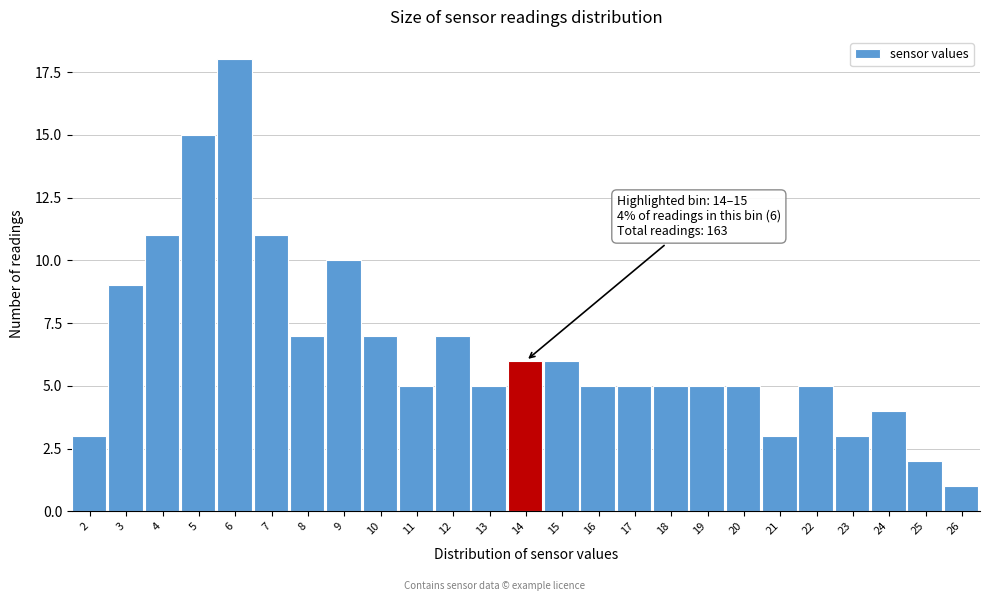

Reading left to right, extract all data points from this chart.

2=3	3=9	4=11	5=15	6=18	7=11	8=7	9=10	10=7	11=5	12=7	13=5	14=6	15=6	16=5	17=5	18=5	19=5	20=5	21=3	22=5	23=3	24=4	25=2	26=1